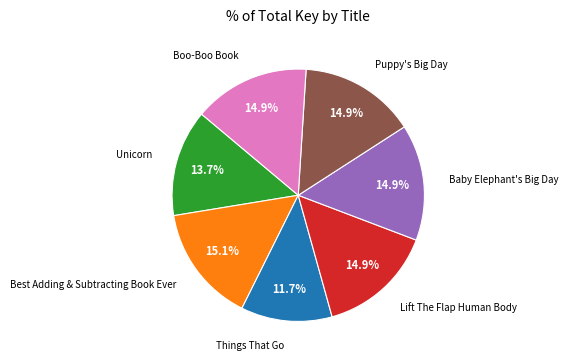

Does any single category account for the majority?

No